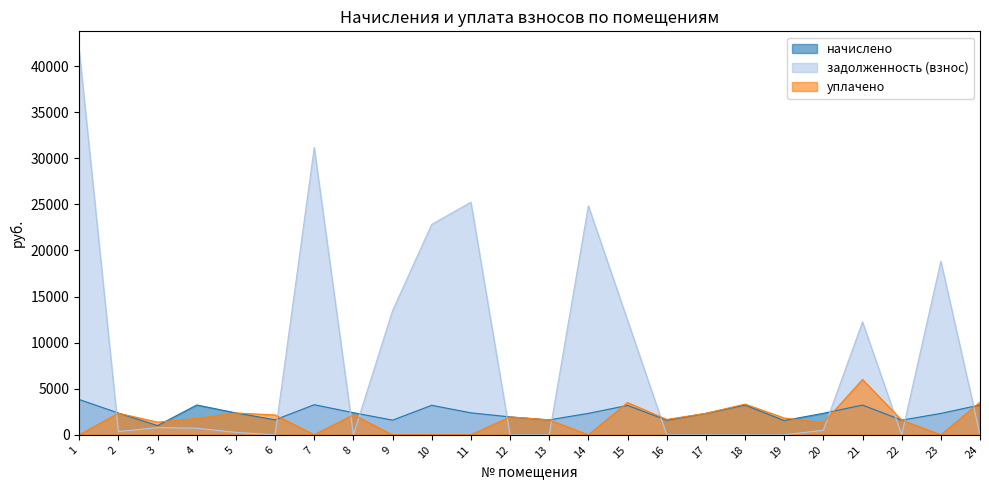

At which category does начислено reach its first local peak?

4